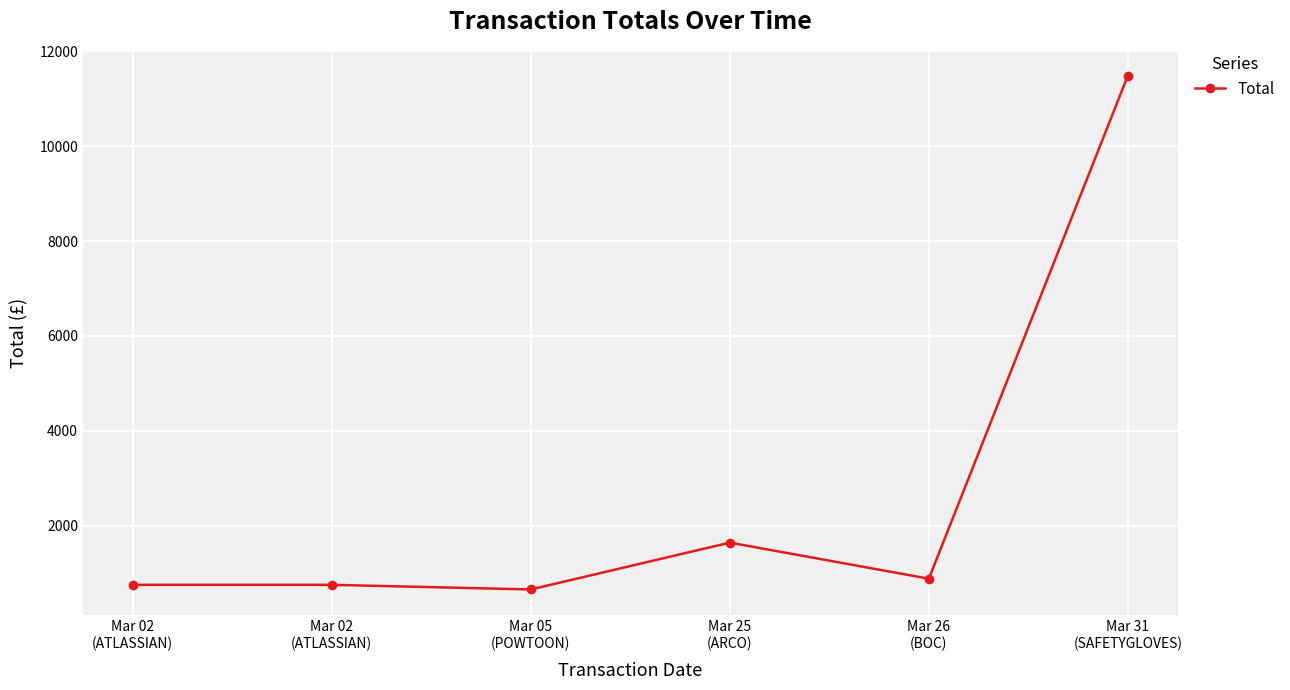

List the labels in order of value, smallest first.

Mar 05
(POWTOON), Mar 02
(ATLASSIAN), Mar 02
(ATLASSIAN), Mar 26
(BOC), Mar 25
(ARCO), Mar 31
(SAFETYGLOVES)